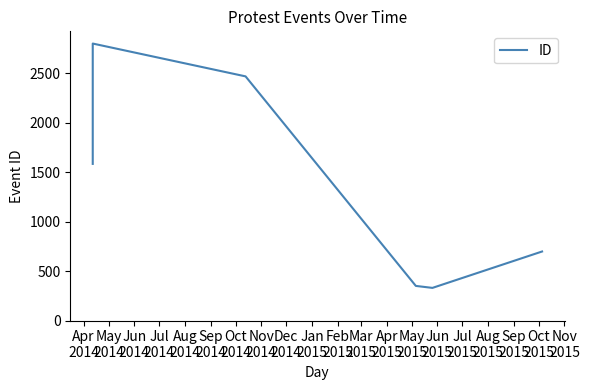

Which category has the highest value across all series?

May
2014